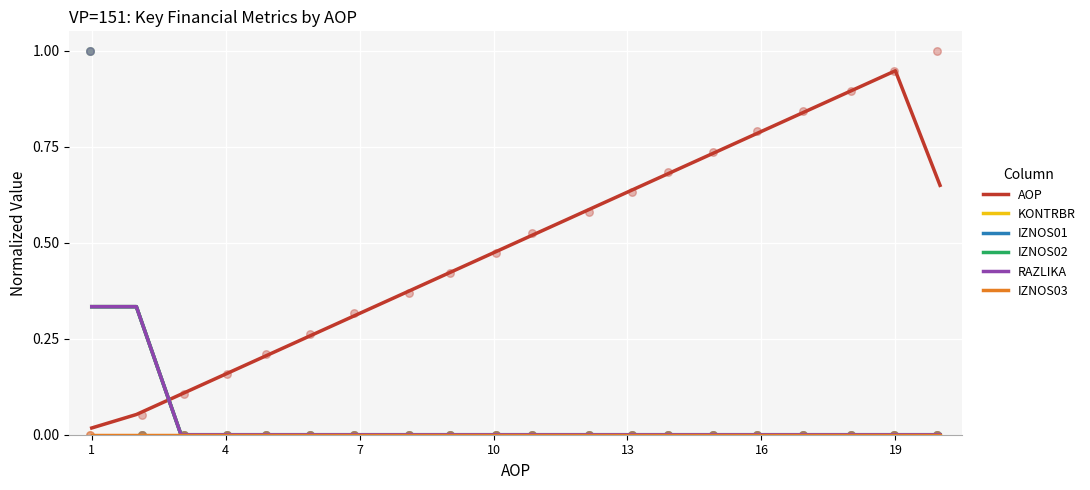

What are all the series names shown in the legend?

AOP, KONTRBR, IZNOS01, IZNOS02, RAZLIKA, IZNOS03